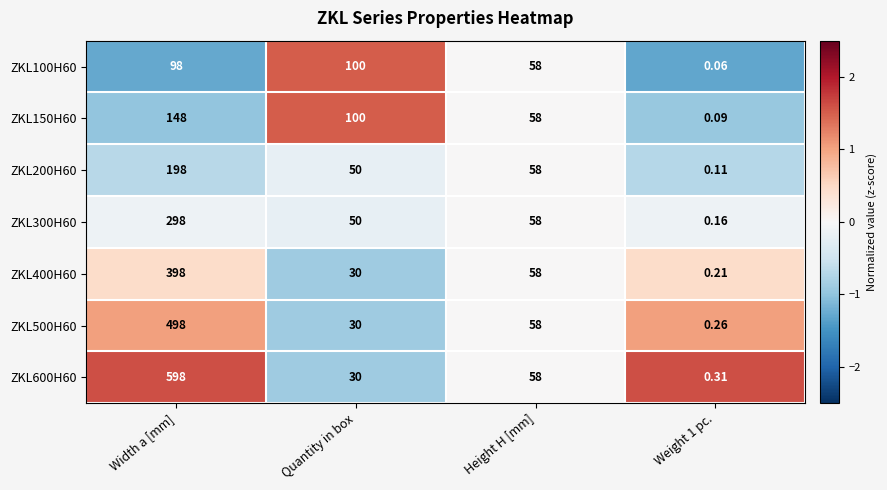

Where is ZKL150H60 nearest to the value 74?

Height H [mm]